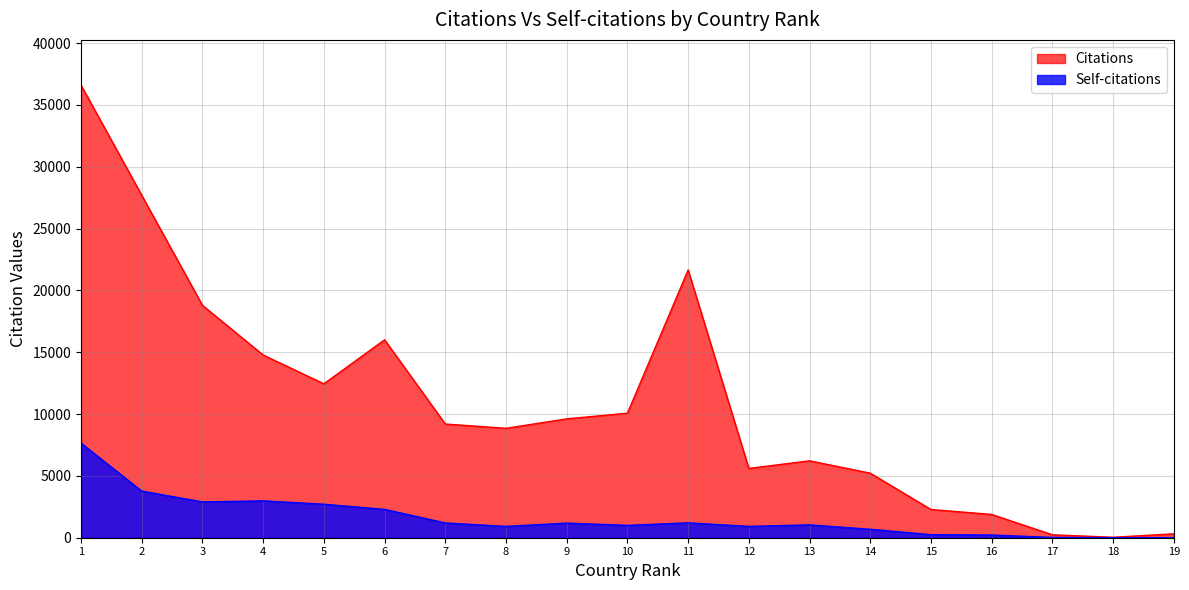

Does the chart have visible grid lines?

Yes